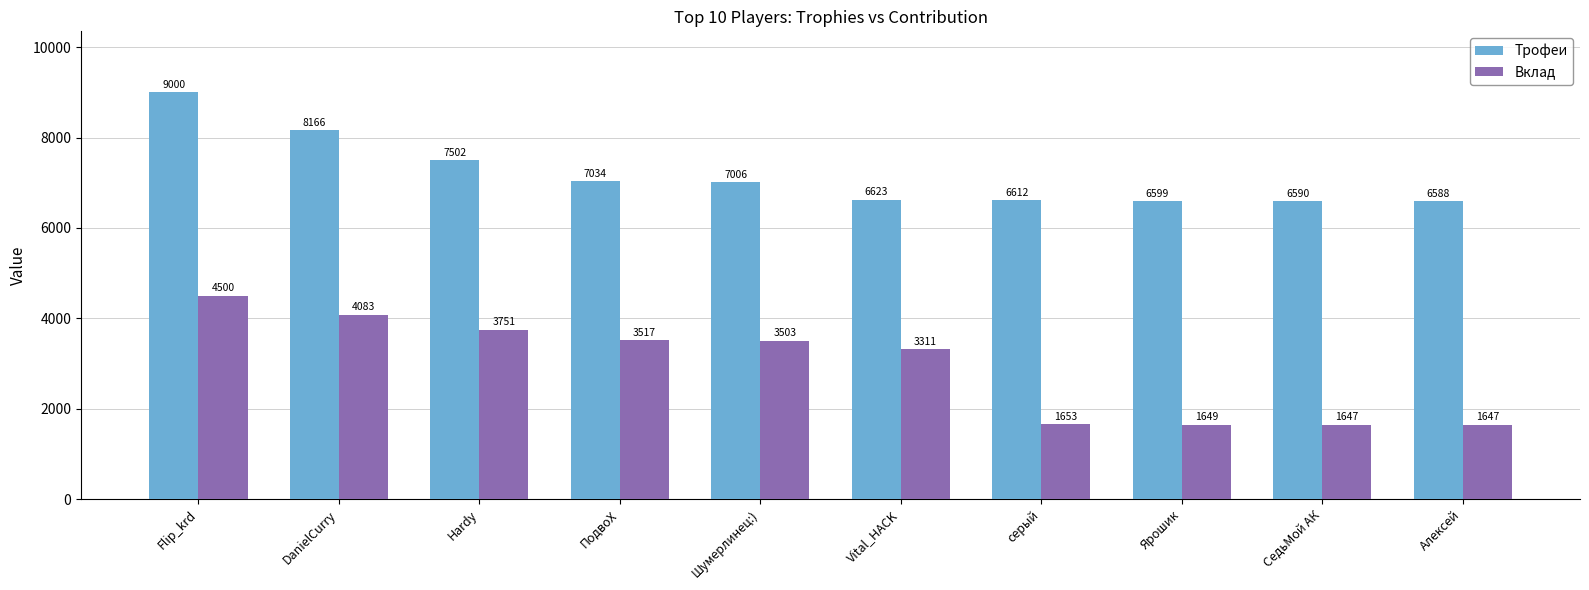

Reading right to left, list all the values displayed in this chart.

Трофеи: 6588	6590	6599	6612	6623	7006	7034	7502	8166	9000
Вклад: 1647	1647	1649	1653	3311	3503	3517	3751	4083	4500